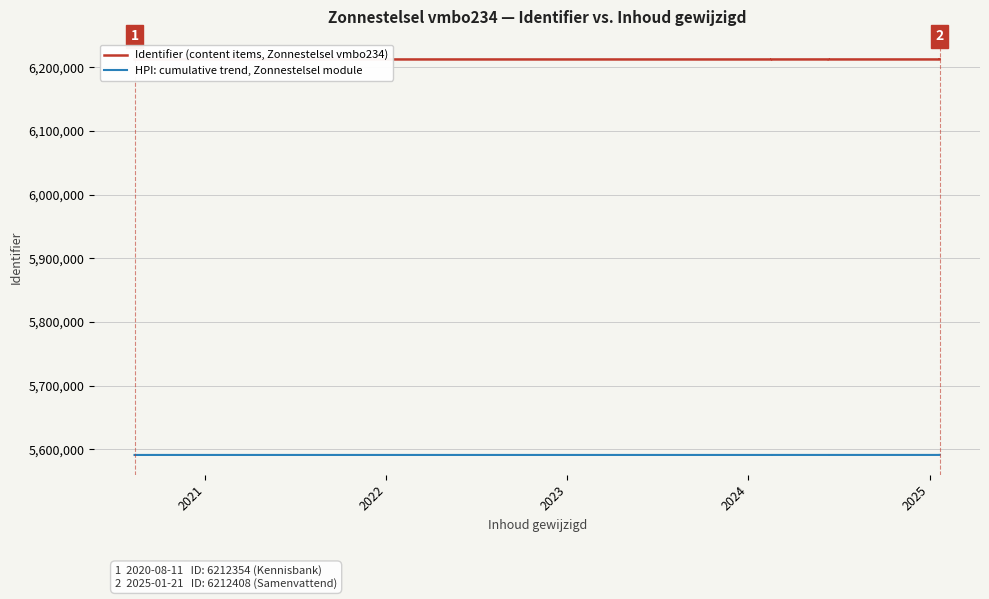

What is the value of the Identifier (content items, Zonnestelsel vmbo234) point at the 8th from the left?

6212389.0